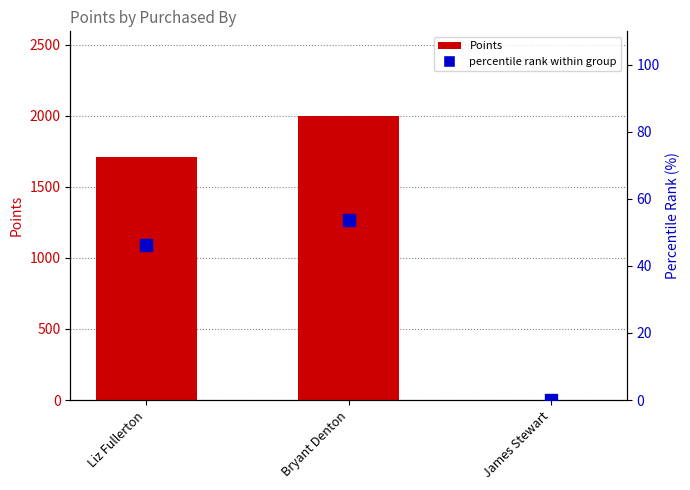

Rank the series by their average value, from highest to lowest.

Points, percentile rank within group